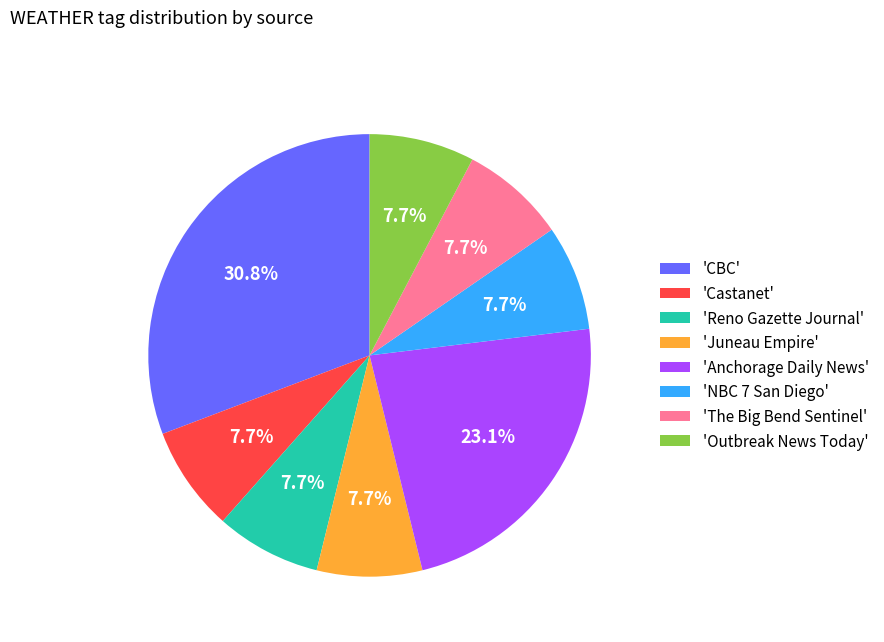

Does any single category account for the majority?

No